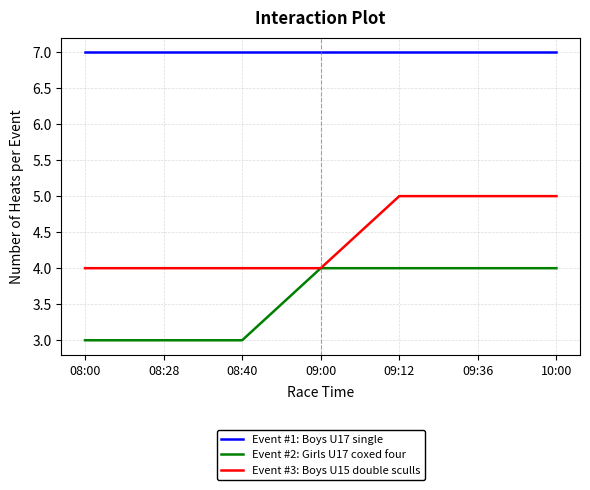

List the series in order of their overall mean, highest first.

Event #1: Boys U17 single, Event #3: Boys U15 double sculls, Event #2: Girls U17 coxed four